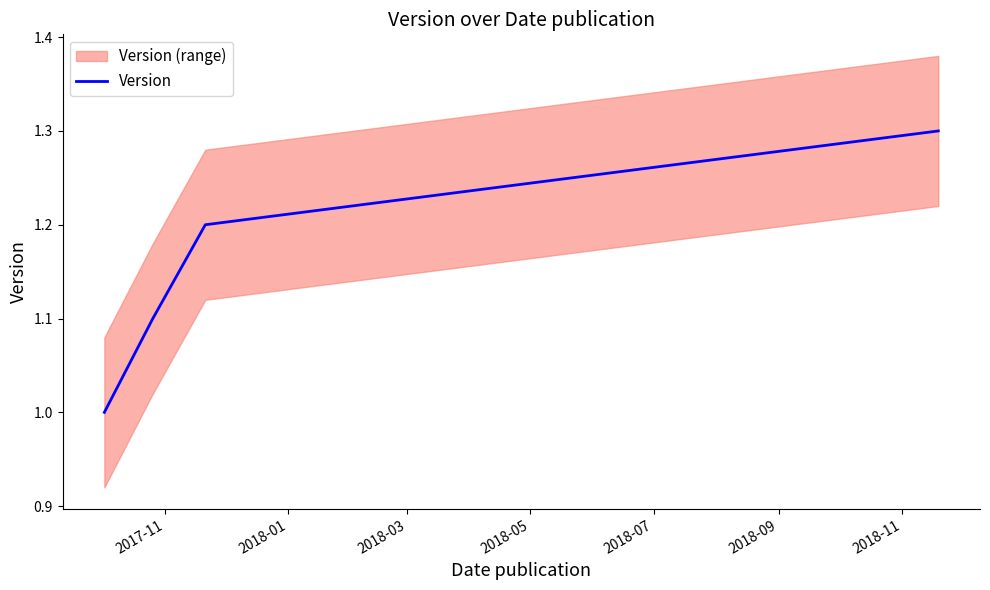

True or false: Version has more than 1 interior local peaks.

False